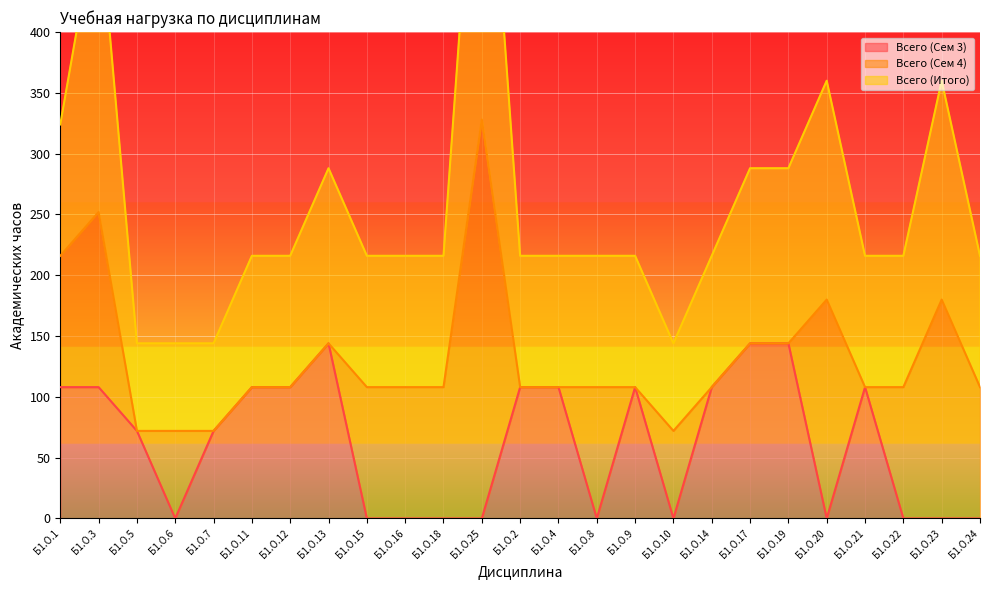

The Всего (Сем 3) series shows 44 at Б1.О.15. True or false?

False